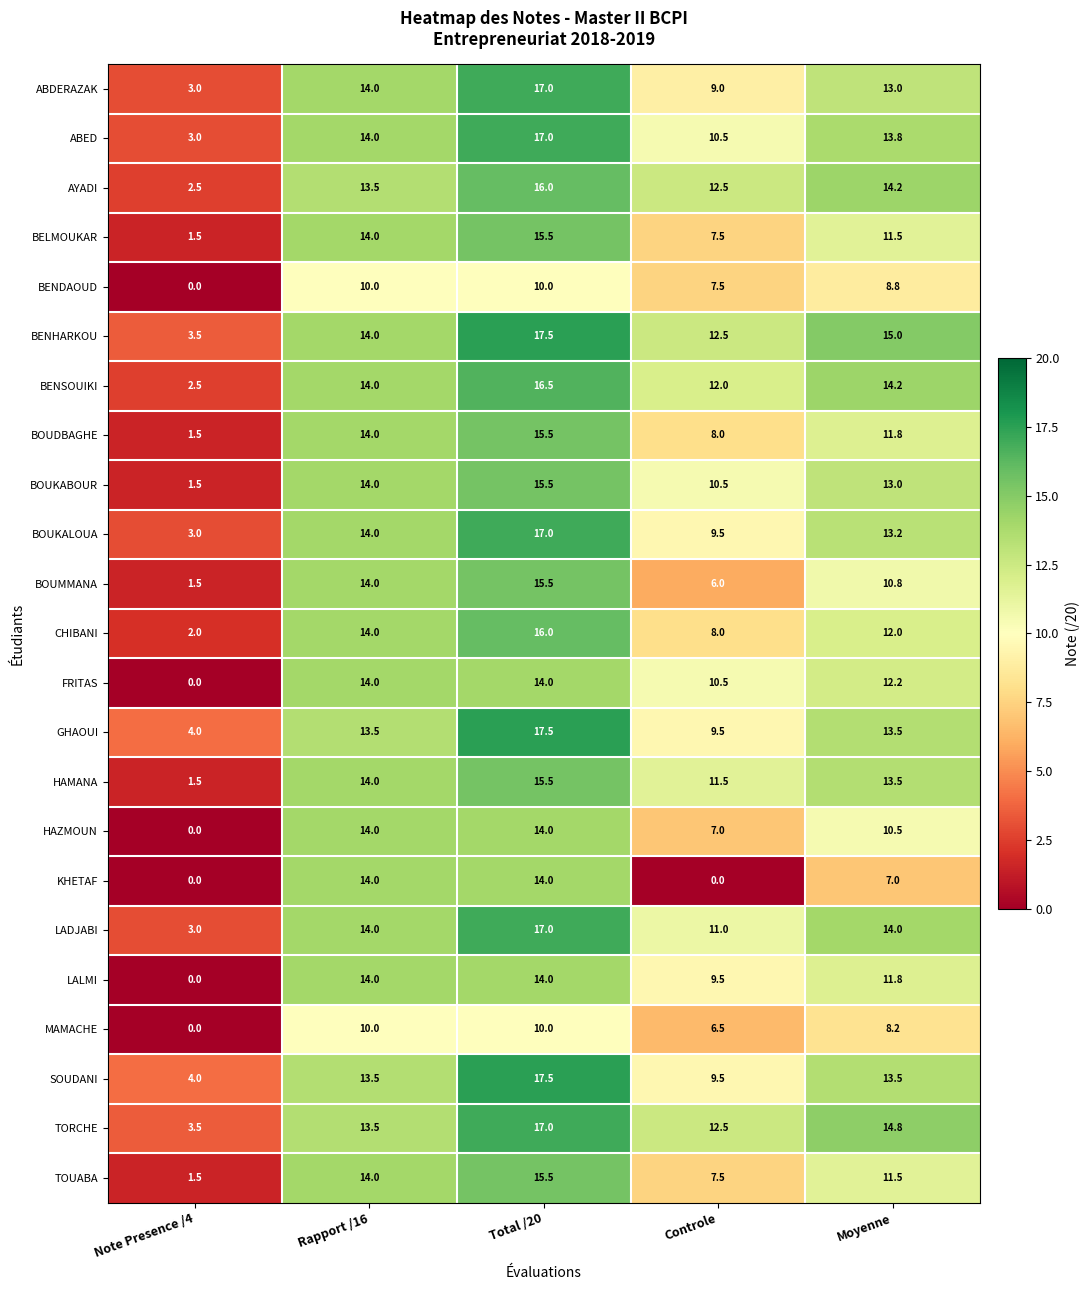

Rank the categories by CHIBANI value from highest to lowest.

Total /20, Rapport /16, Moyenne, Controle, Note Presence /4